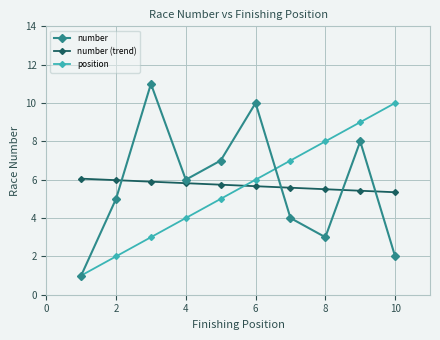

Which series has the widest spread of values?

number